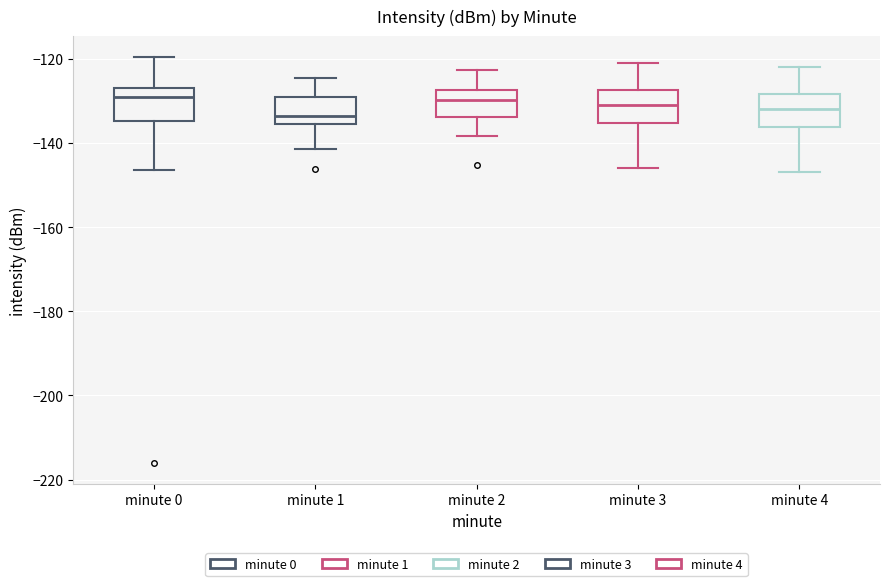

Reading left to right, read every box against the y-axis: the position of its median line, the range the box covers, and the ends of its whiskers. The values are not printed on the chart, so give them approximately, as read against the axis.

minute 0: median -130, box -134 to -126, whiskers -146 to -120
minute 1: median -134, box -136 to -130, whiskers -142 to -124
minute 2: median -130, box -134 to -128, whiskers -138 to -122
minute 3: median -130, box -136 to -128, whiskers -146 to -120
minute 4: median -132, box -136 to -128, whiskers -146 to -122